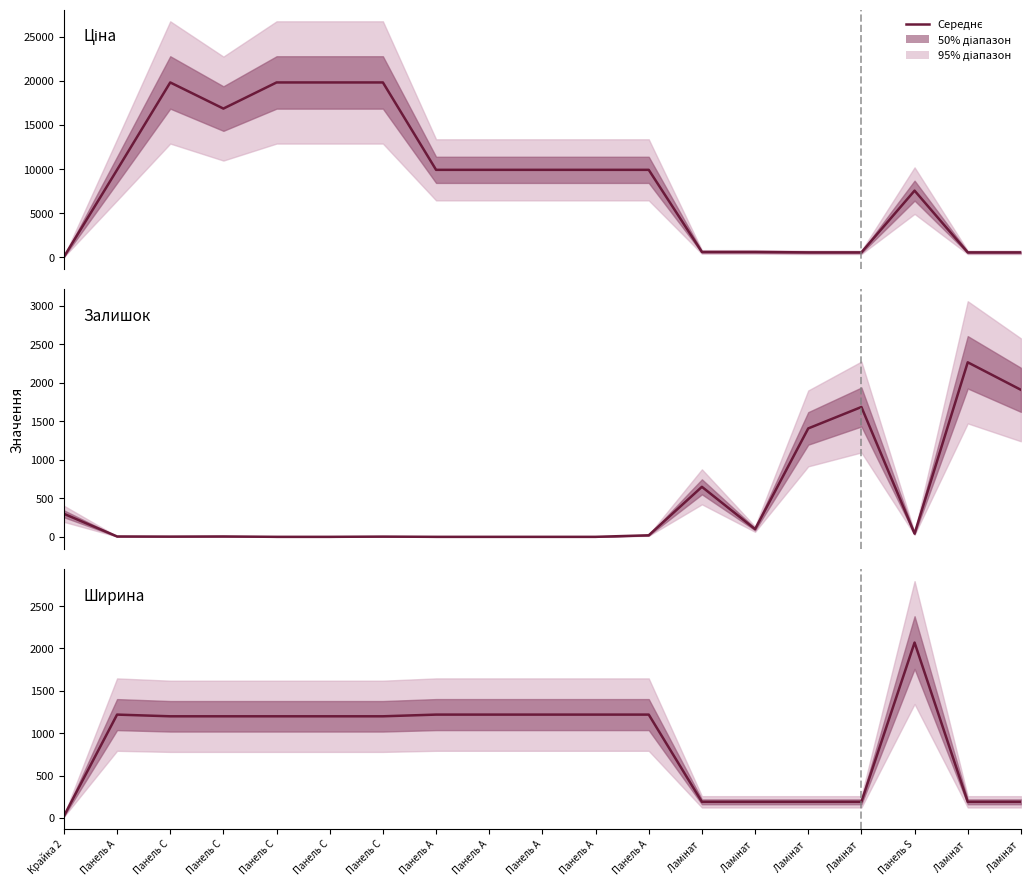

True or false: Ціна has a value of 3632.9 at Панель A.

False